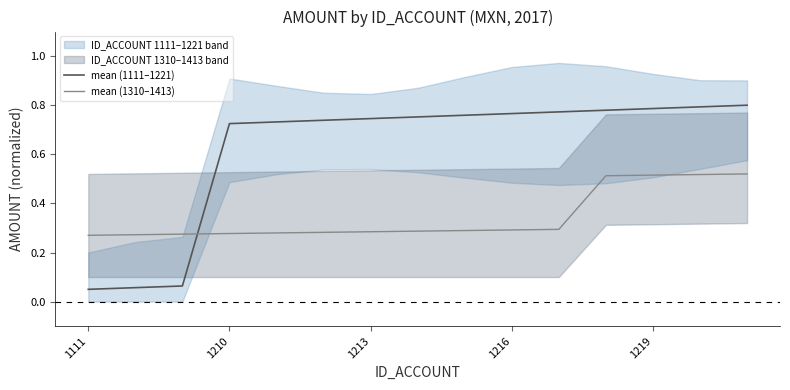

Reading left to right, transcribe all the data shown in this chart.

mean (1111–1221): 0.1	0.1	0.1	0.7	0.7	0.7	0.7	0.8	0.8	0.8	0.8	0.8	0.8	0.8	0.8
mean (1310–1413): 0.3	0.3	0.3	0.3	0.3	0.3	0.3	0.3	0.3	0.3	0.3	0.5	0.5	0.5	0.5